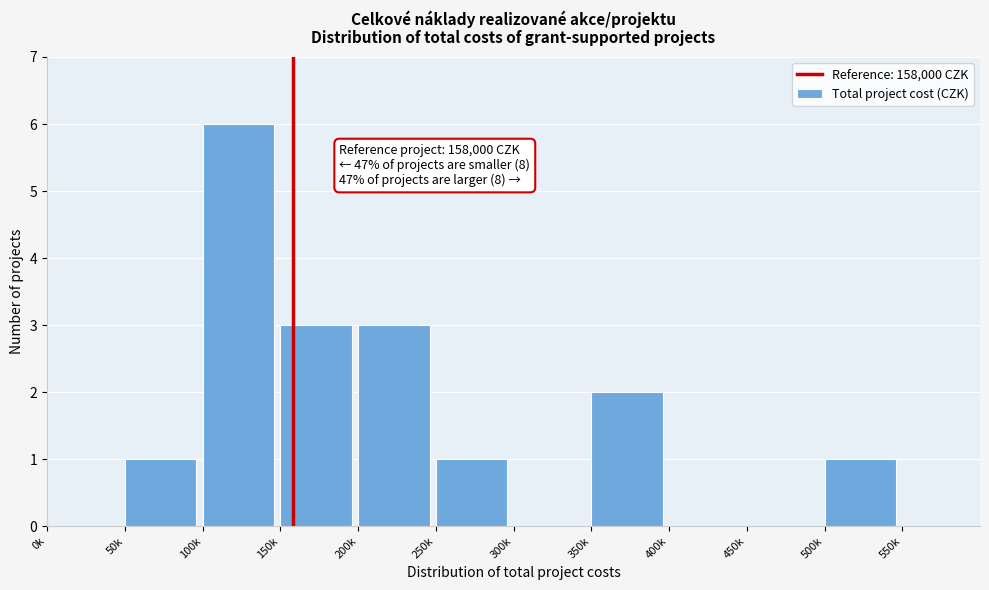

Reading right to left, extract all data points from this chart.

550k=0	500k=1	450k=0	400k=0	350k=2	300k=0	250k=1	200k=3	150k=3	100k=6	50k=1	0k=0